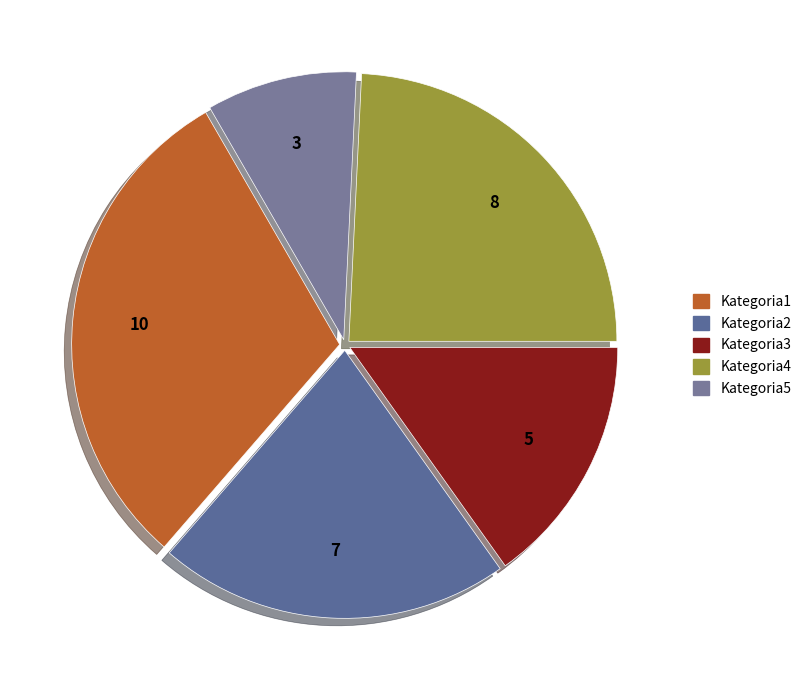

The Kategoria5 slice represents 9% of the pie. True or false?

True